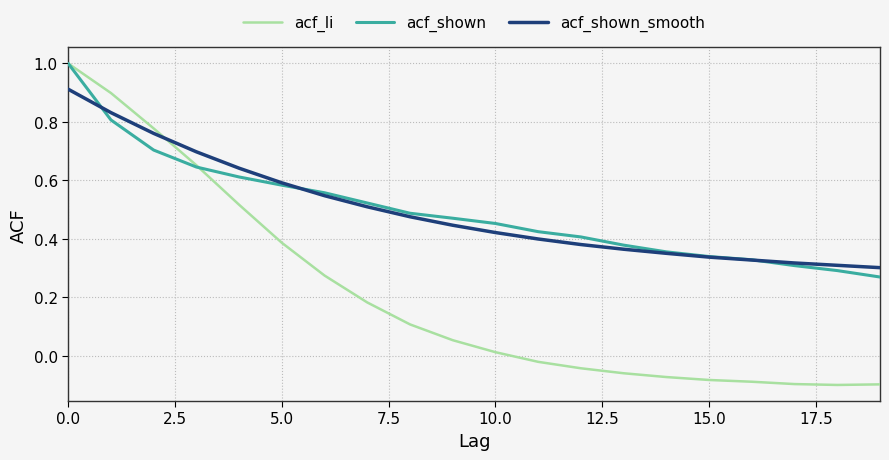

What is the highest value of the acf_li series?

1.0